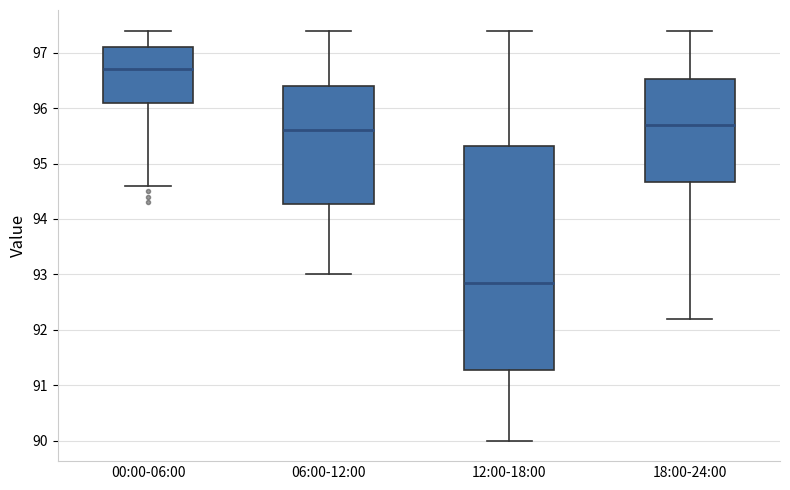

Which box has the highest median line?

00:00-06:00